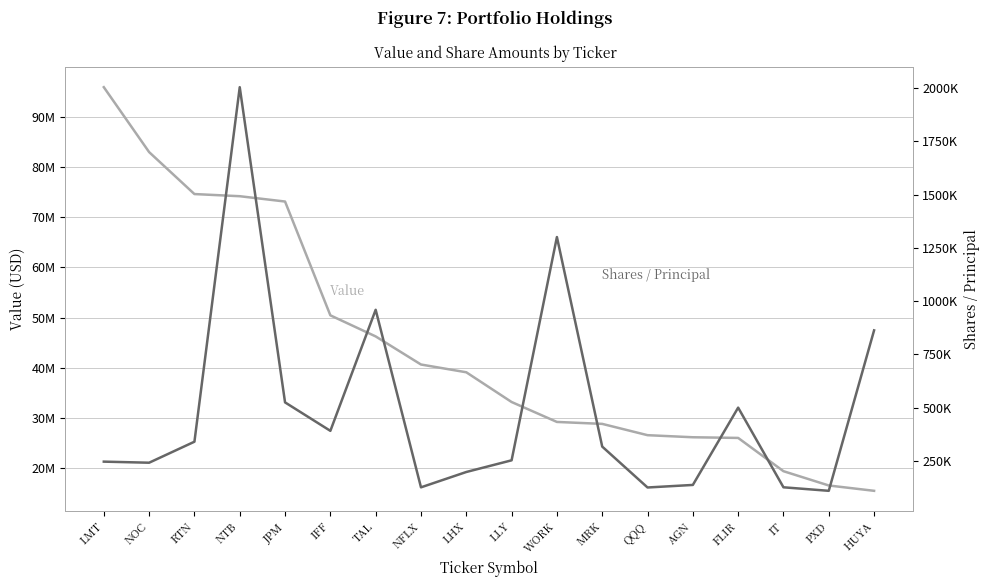

Rank the series at FLIR from highest to lowest value.

Value, Shares or principal amount